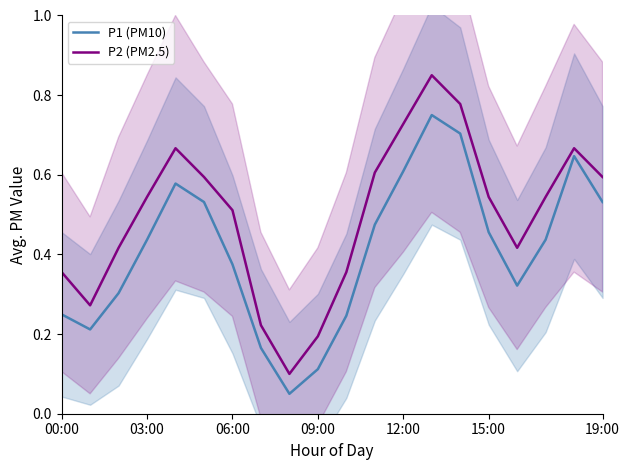

Rank the series by their average value, from lowest to highest.

P1 (PM10), P2 (PM2.5)